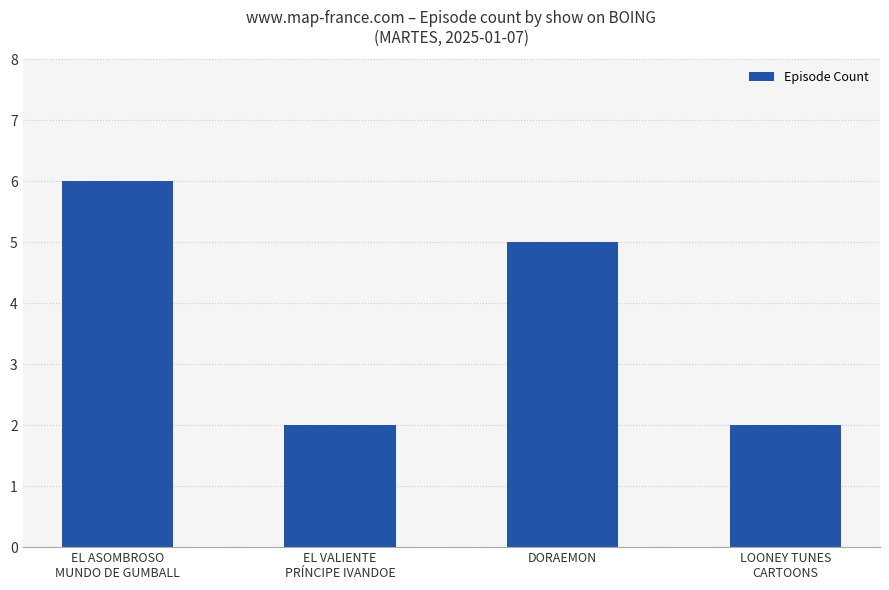

Which label corresponds to the largest value in the chart?

EL ASOMBROSO
MUNDO DE GUMBALL